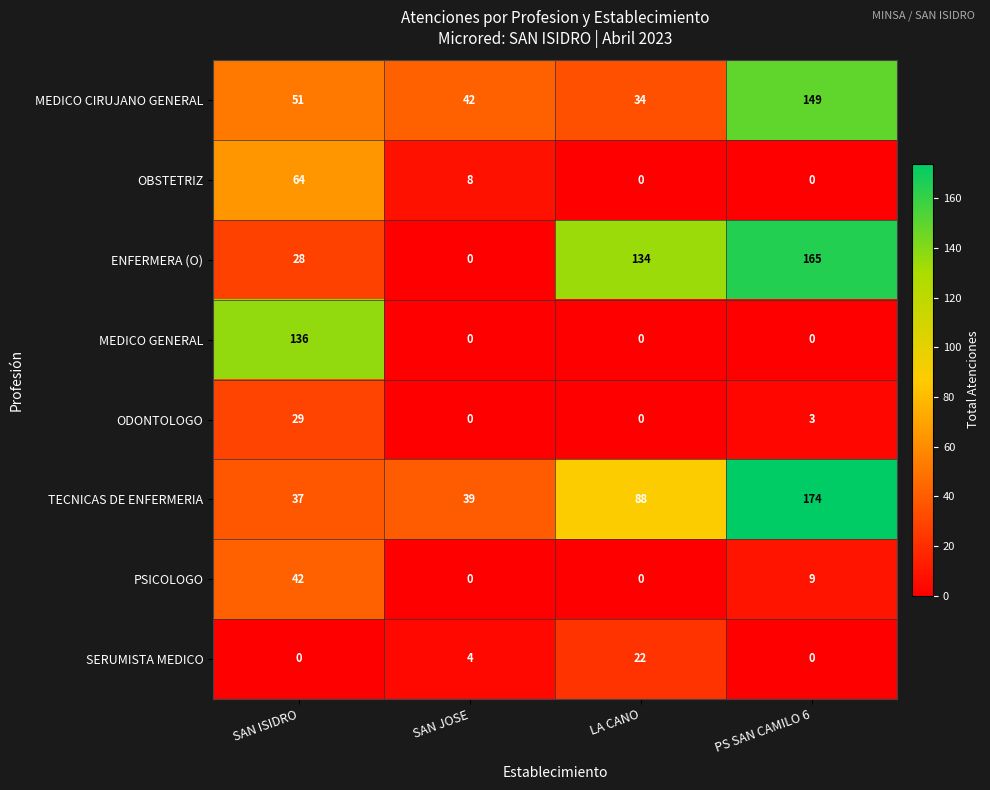

The value of ENFERMERA (O) at LA CANO is 134. True or false?

True